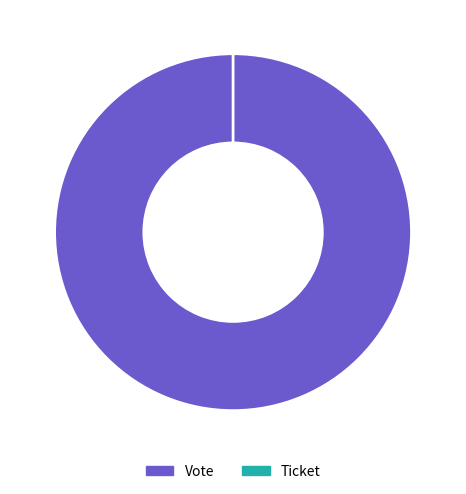

To the nearest percent, what is the average slice percentage?

50%